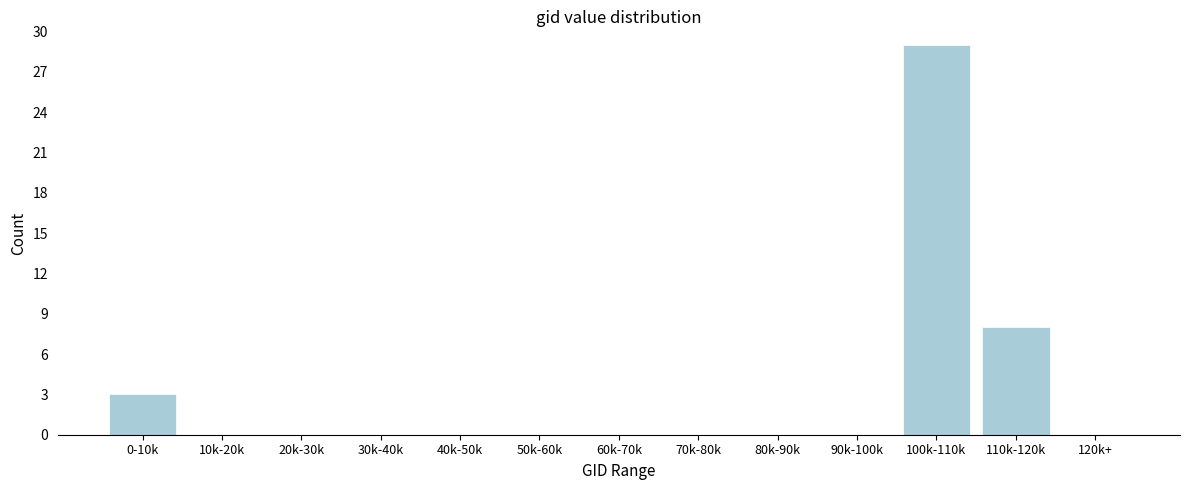

Reading right to left, what are all the values shown in this chart?

120k+=0	110k-120k=8	100k-110k=29	90k-100k=0	80k-90k=0	70k-80k=0	60k-70k=0	50k-60k=0	40k-50k=0	30k-40k=0	20k-30k=0	10k-20k=0	0-10k=3